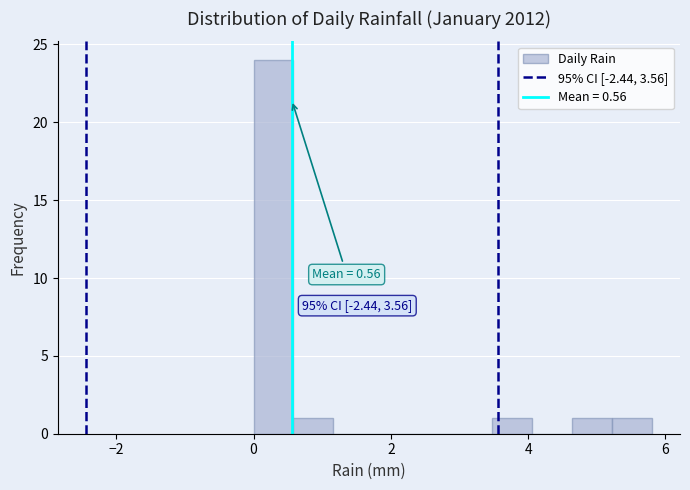

Read against the x-axis, roughly where is the centre of the tallest bar?

0.2